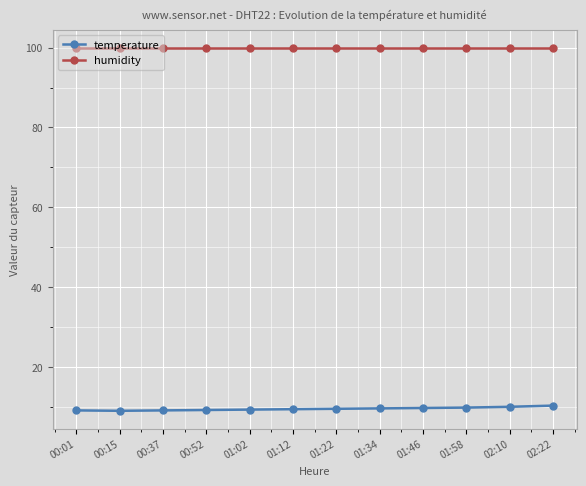

At 00:37, list the series in order from smallest to largest.

temperature, humidity